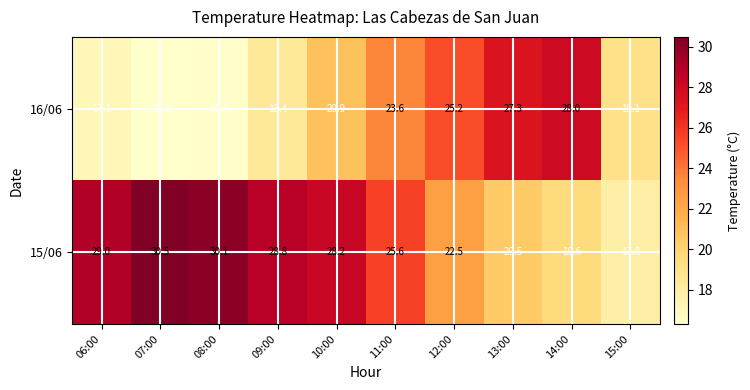

Reading left to right, transcribe all the data shown in this chart.

16/06: 17.1	16.3	16.4	18.4	20.9	23.6	25.2	27.3	28.0	19.1
15/06: 29.0	30.5	30.1	28.8	28.2	25.6	22.5	20.5	19.6	17.8